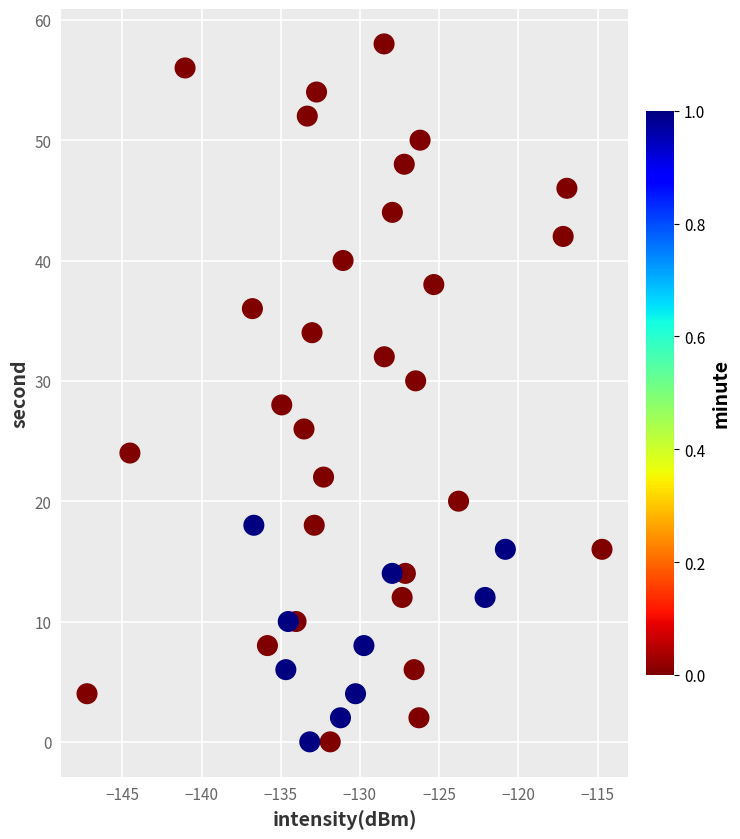

What is the range of Y values (max minus min)?

58